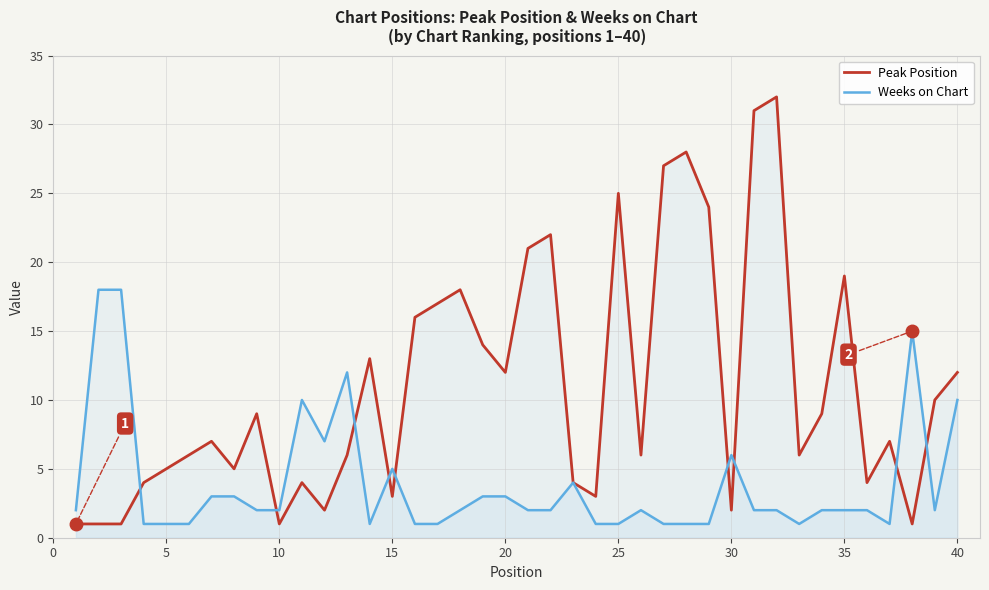

Which series has the widest spread of values?

Peak Position